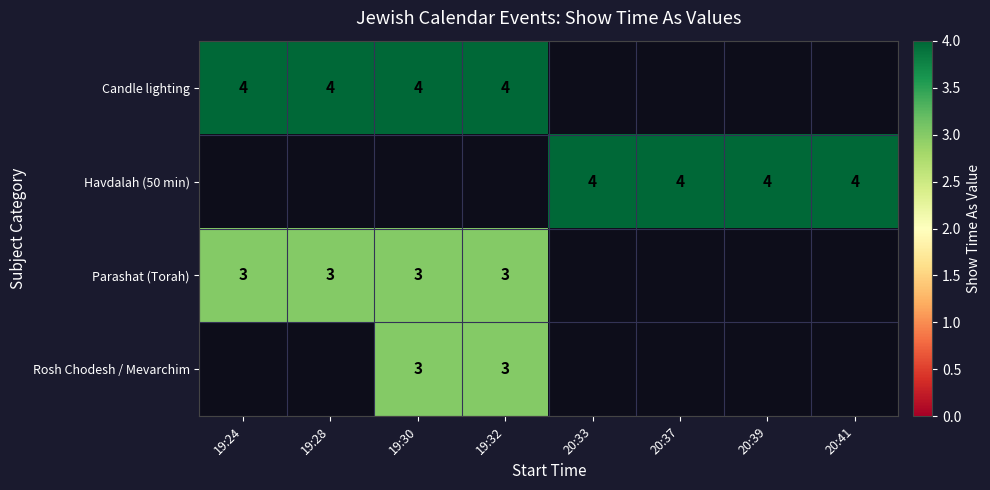

True or false: Havdalah (50 min) has a value of 4 at 20:41.

True